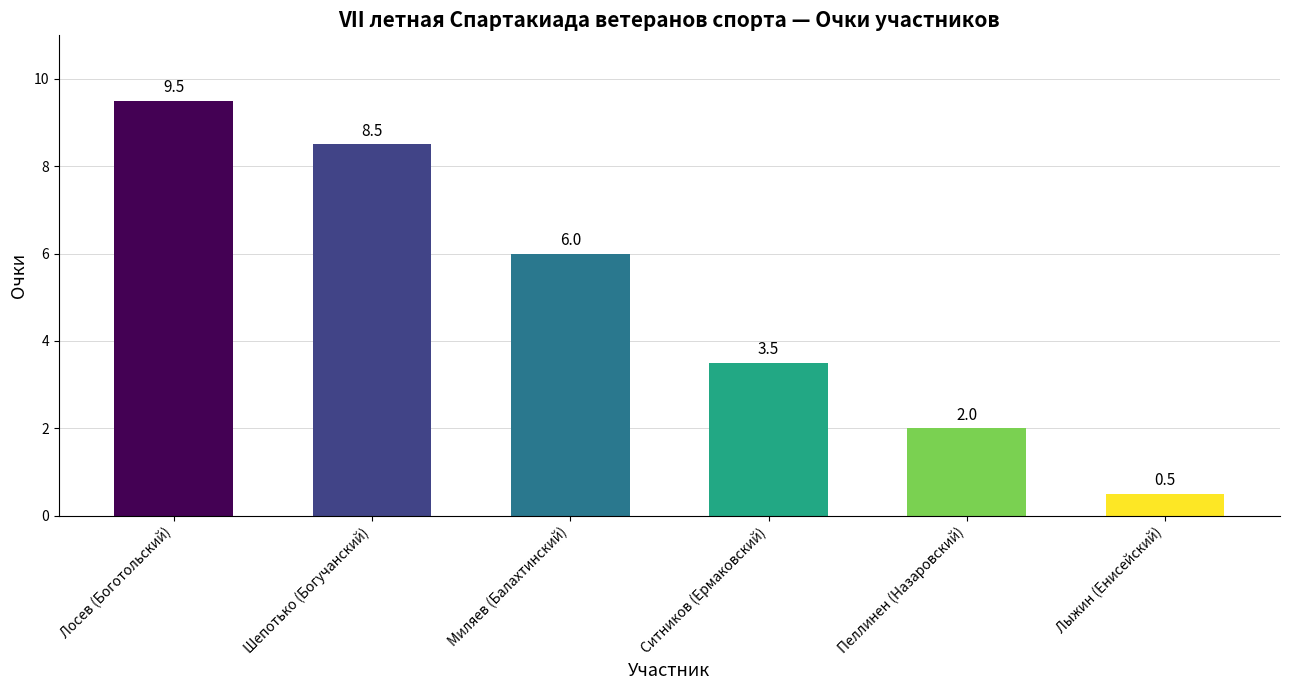

Approximately how many times larger is the value at Шепотько (Богучанский) compared to Ситников (Ермаковский)?

2.4